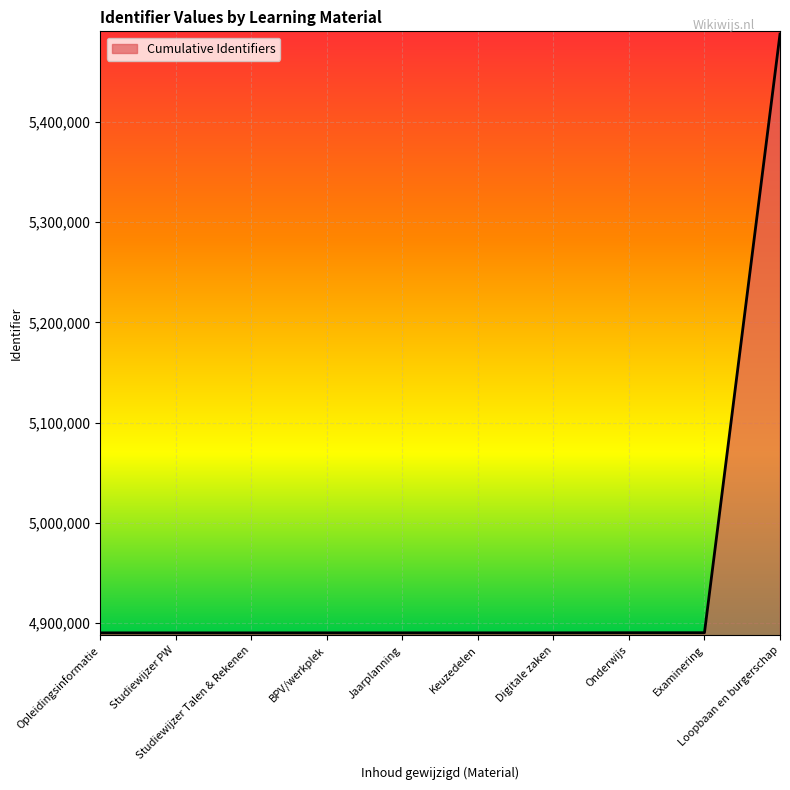

Which has a higher value, Jaarplanning or Loopbaan en burgerschap?

Loopbaan en burgerschap